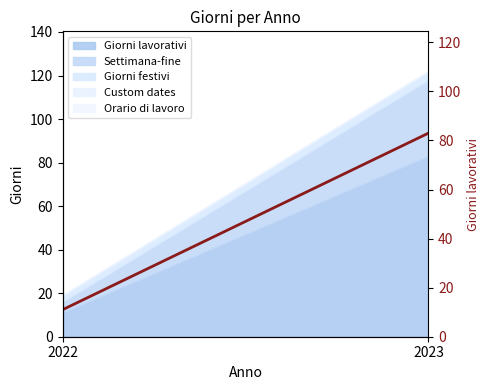

What is the value of the 2nd point from the left?

83